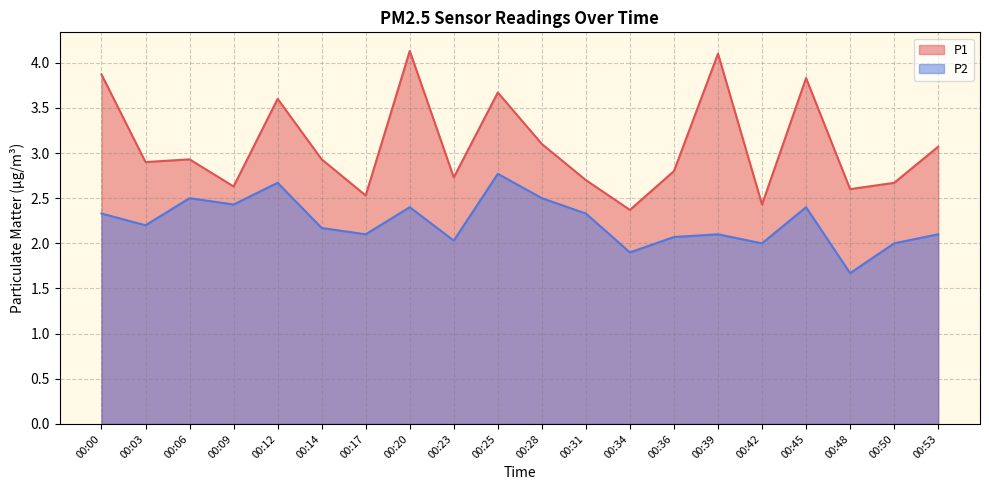

Is the value of P2 at 00:09 greater than the value of P1 at 00:14?

No